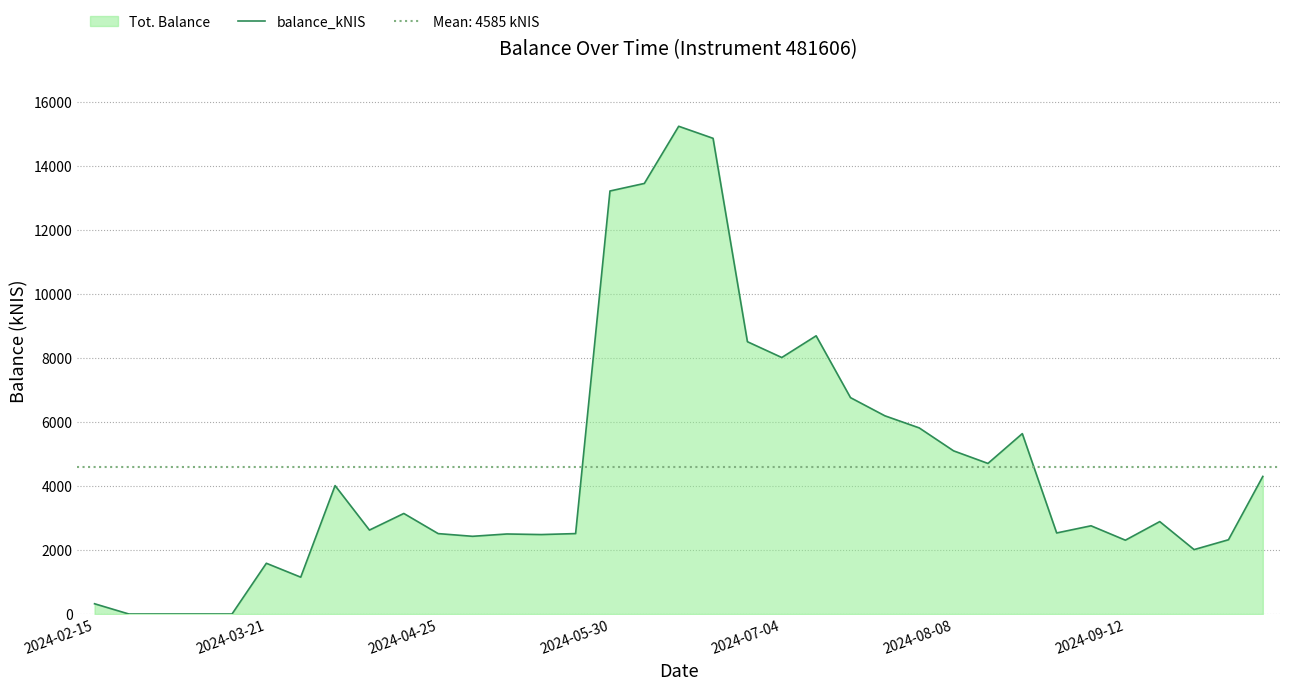

What is the difference between the maximum and minimum values?

15229.4